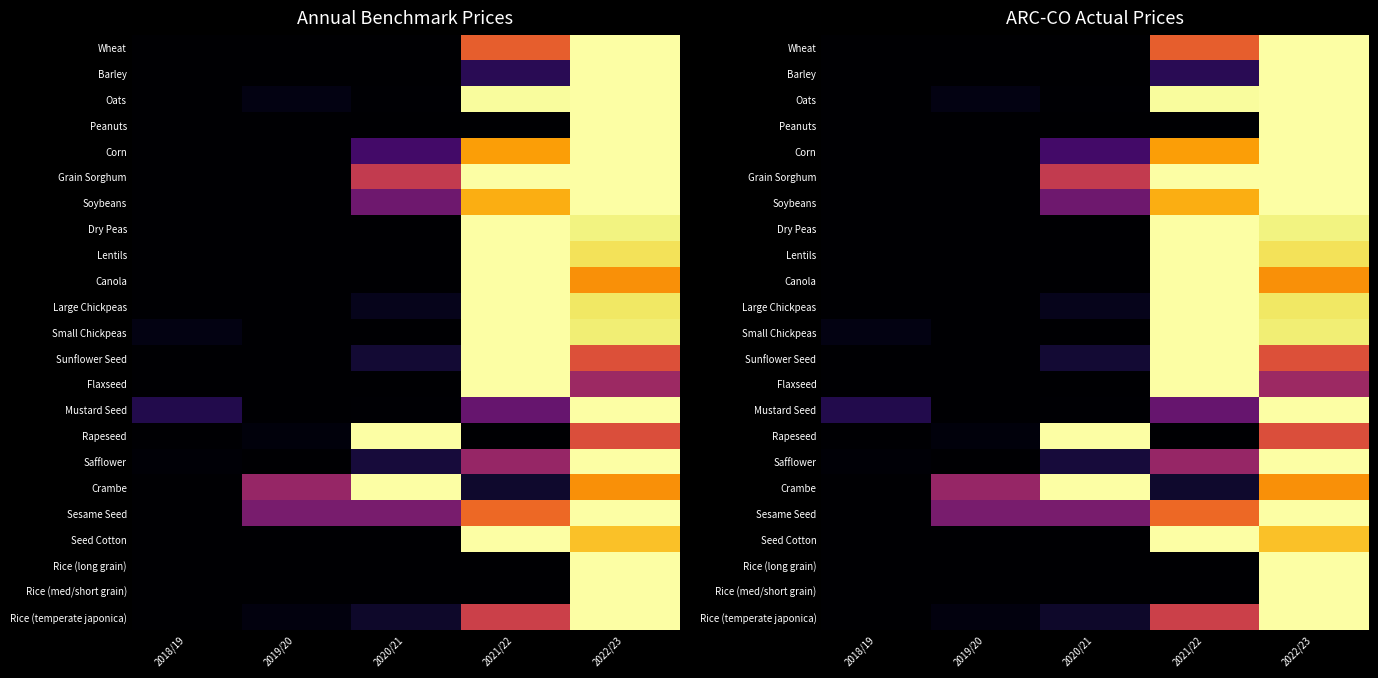

True or false: Wheat has a value of 0.0 at 2019/20.

True